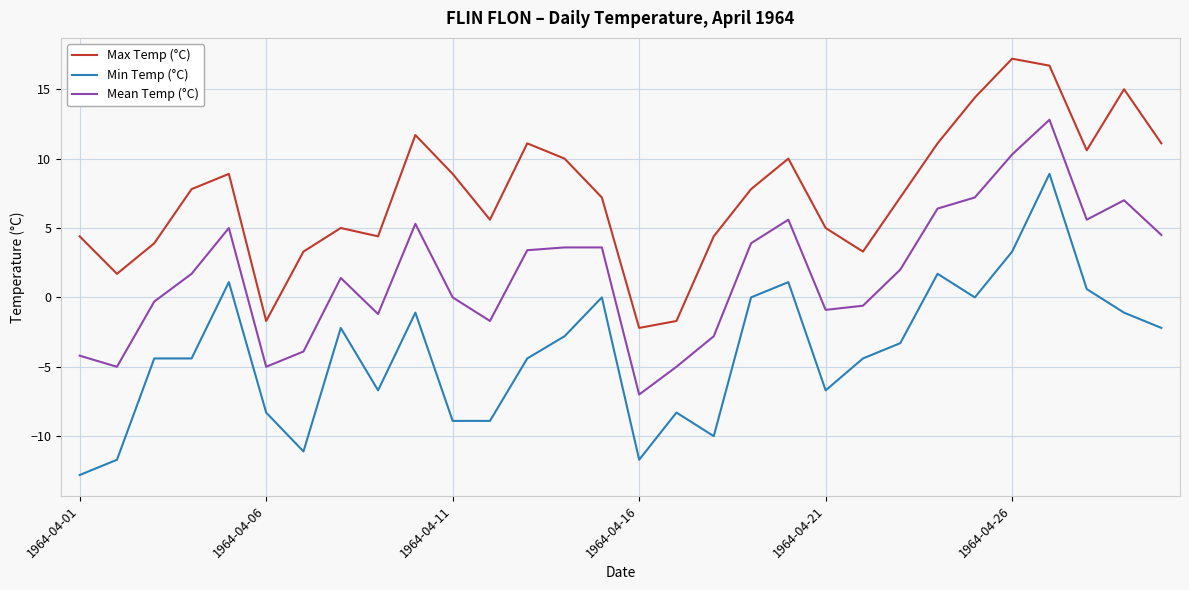

List the series in order of their overall mean, highest first.

Max Temp (°C), Mean Temp (°C), Min Temp (°C)